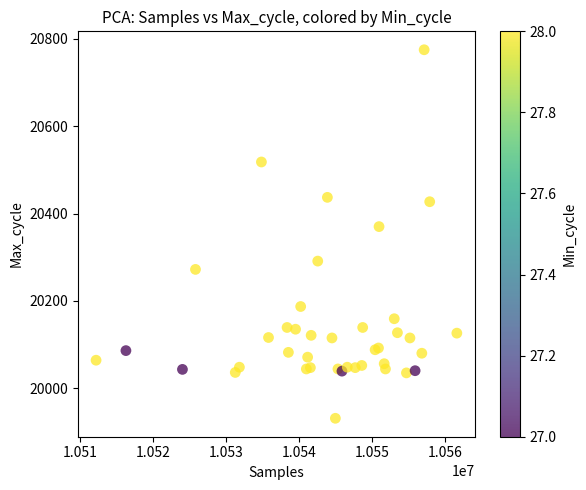

What Y value in the scatter plot is closest to 20353?

20370